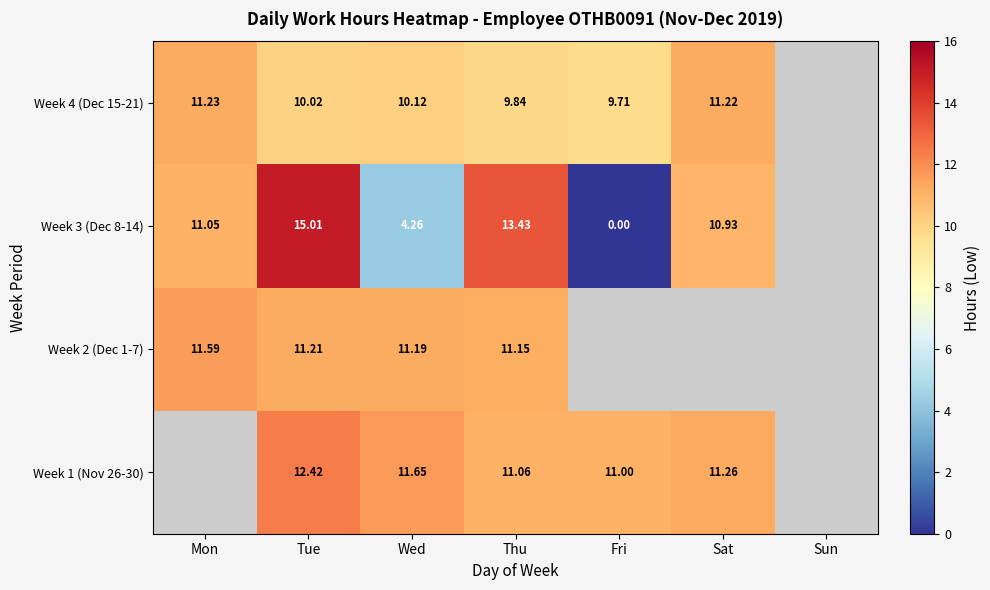

Between Sun and Fri, which is larger?

Fri